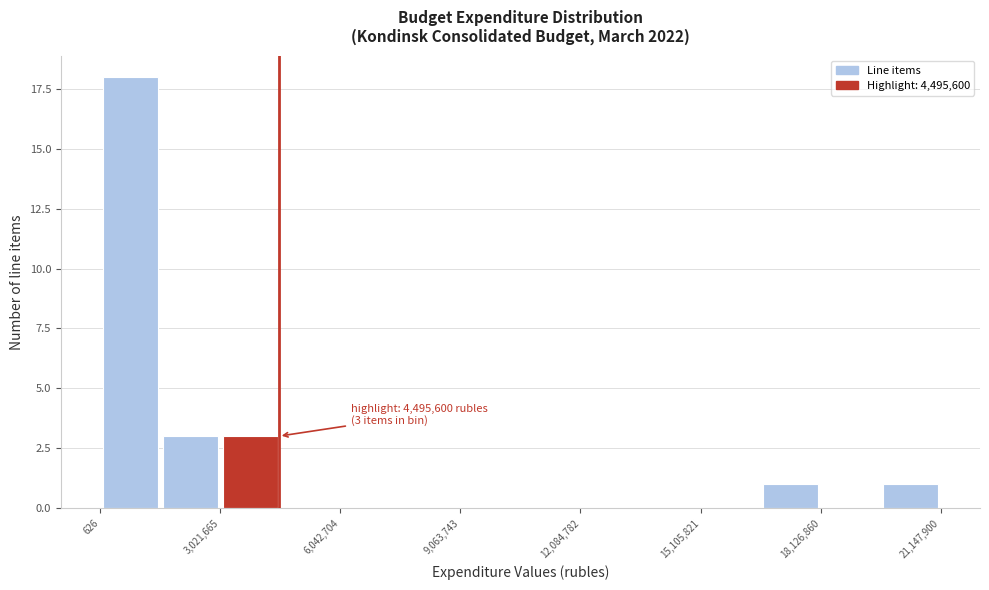

Read against the x-axis, roughly where is the centre of the tallest bar?

1000000